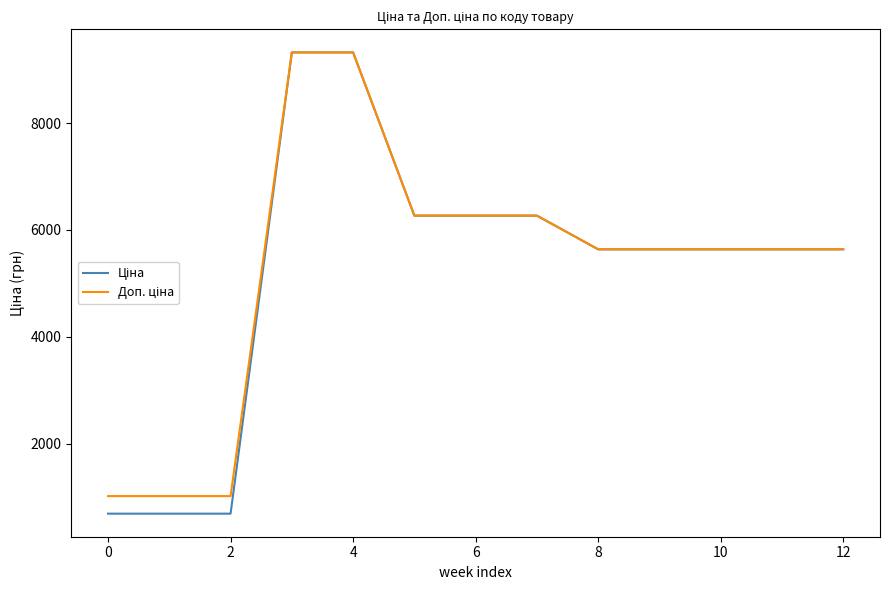

What is the maximum value shown in the chart?

9321.4